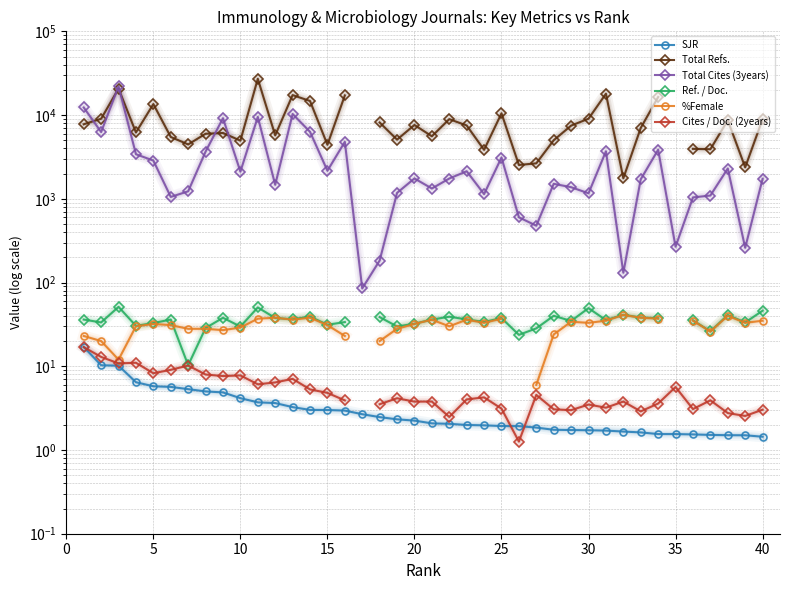

Is this an area chart (filled region under the line)?

No